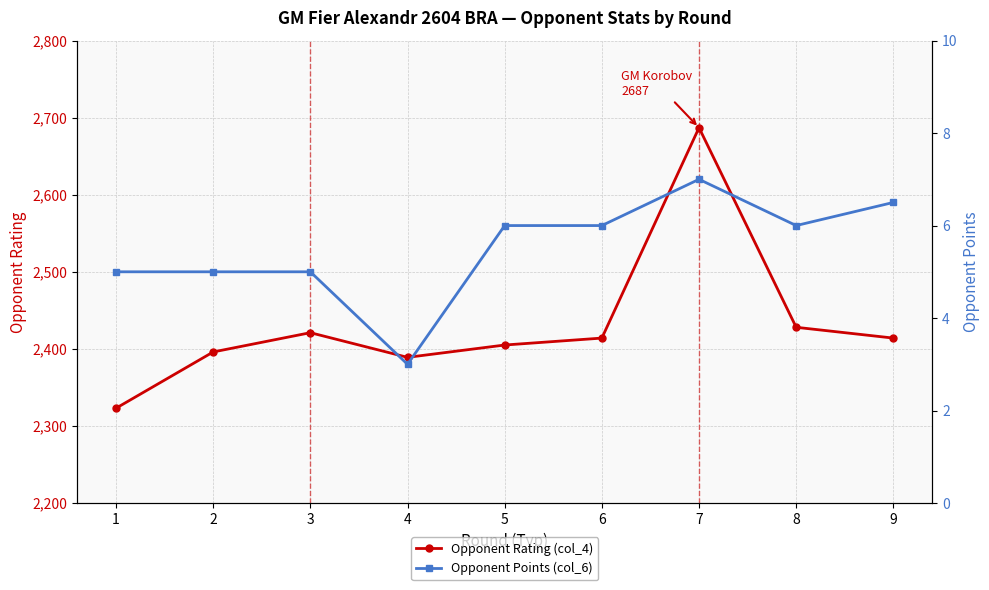

Which series has the largest total across all categories?

Opponent Rating (col_4)